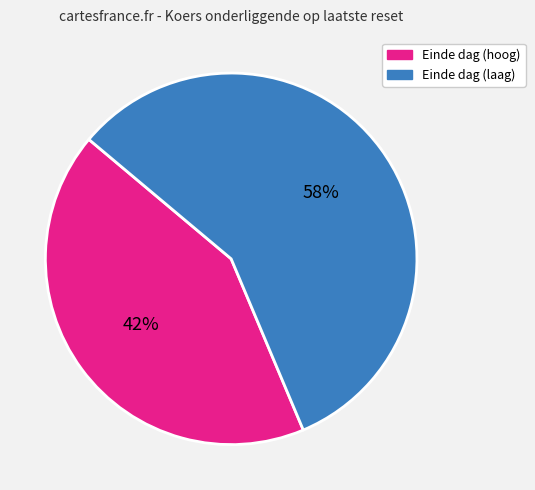

To the nearest percent, what is the average slice percentage?

50%